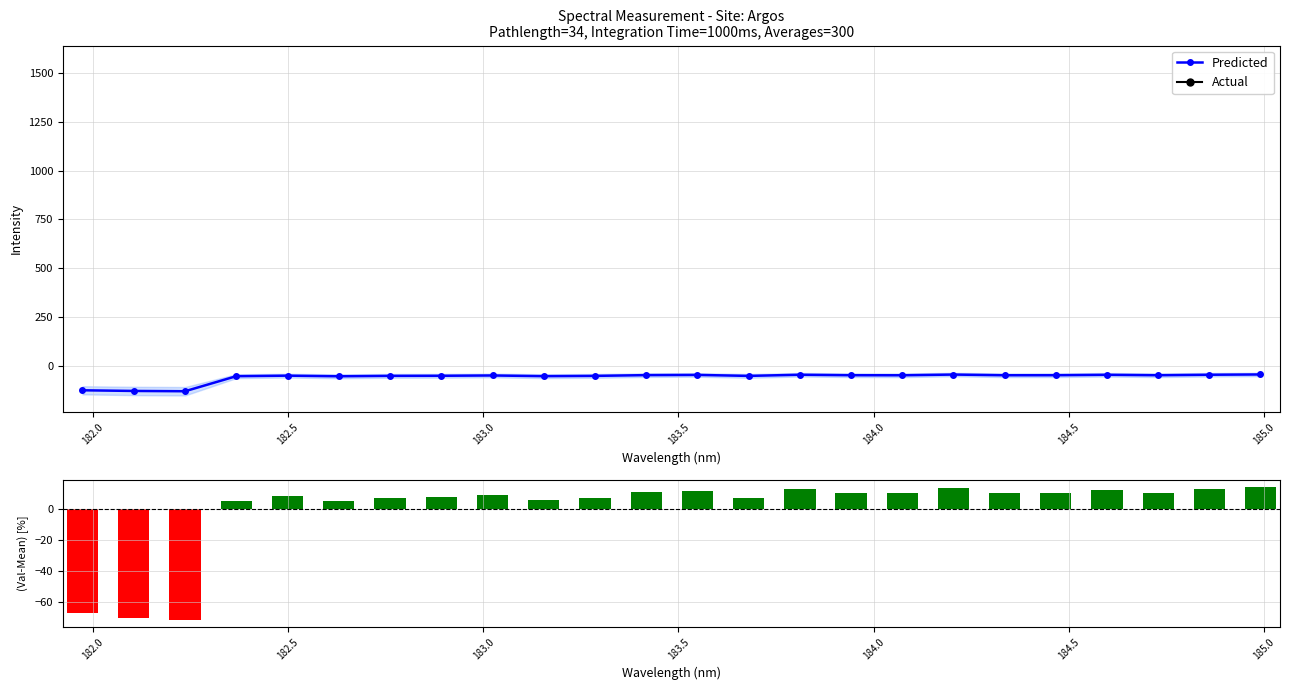

Rank the series by their maximum value, from highest to lowest.

Deviation, Predicted